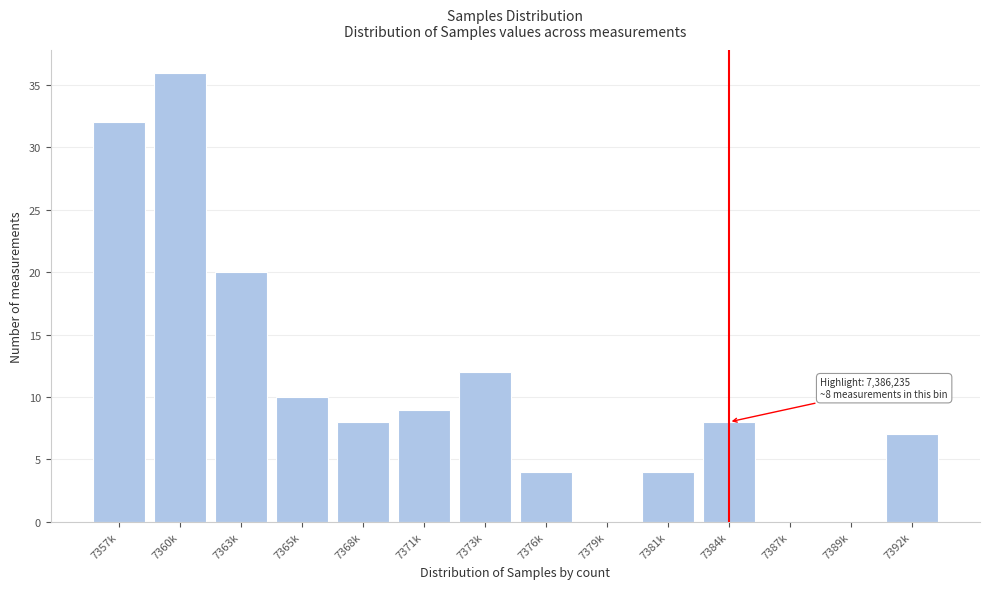

Reading left to right, extract all data points from this chart.

7357k=32	7360k=36	7363k=20	7365k=10	7368k=8	7371k=9	7373k=12	7376k=4	7379k=0	7381k=4	7384k=8	7387k=0	7389k=0	7392k=7